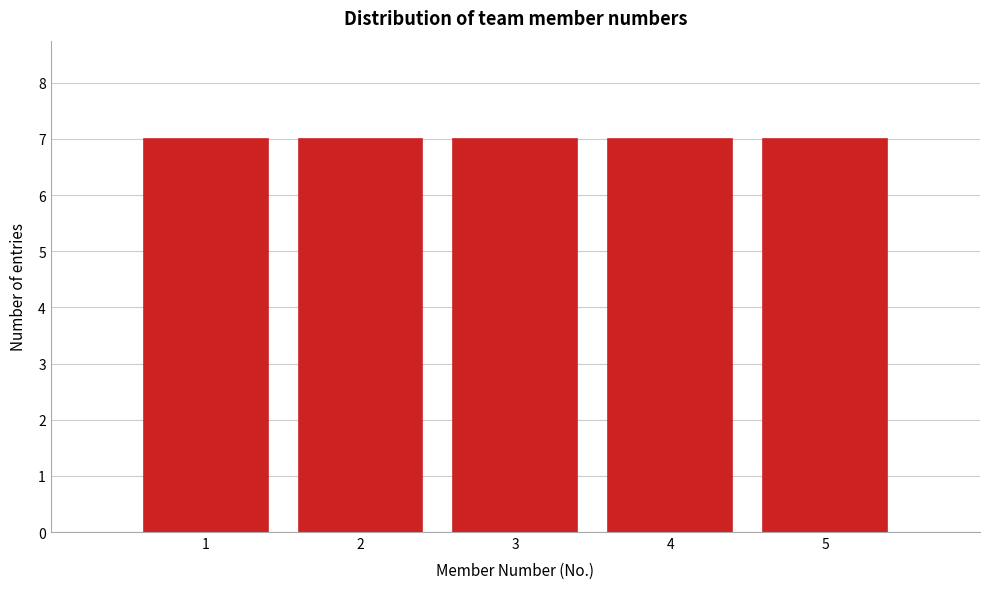

What is the height of the bar covering 4.5 to 5.5 on the x-axis? The values are not printed on the chart, so give them approximately, as read against the axis.

7